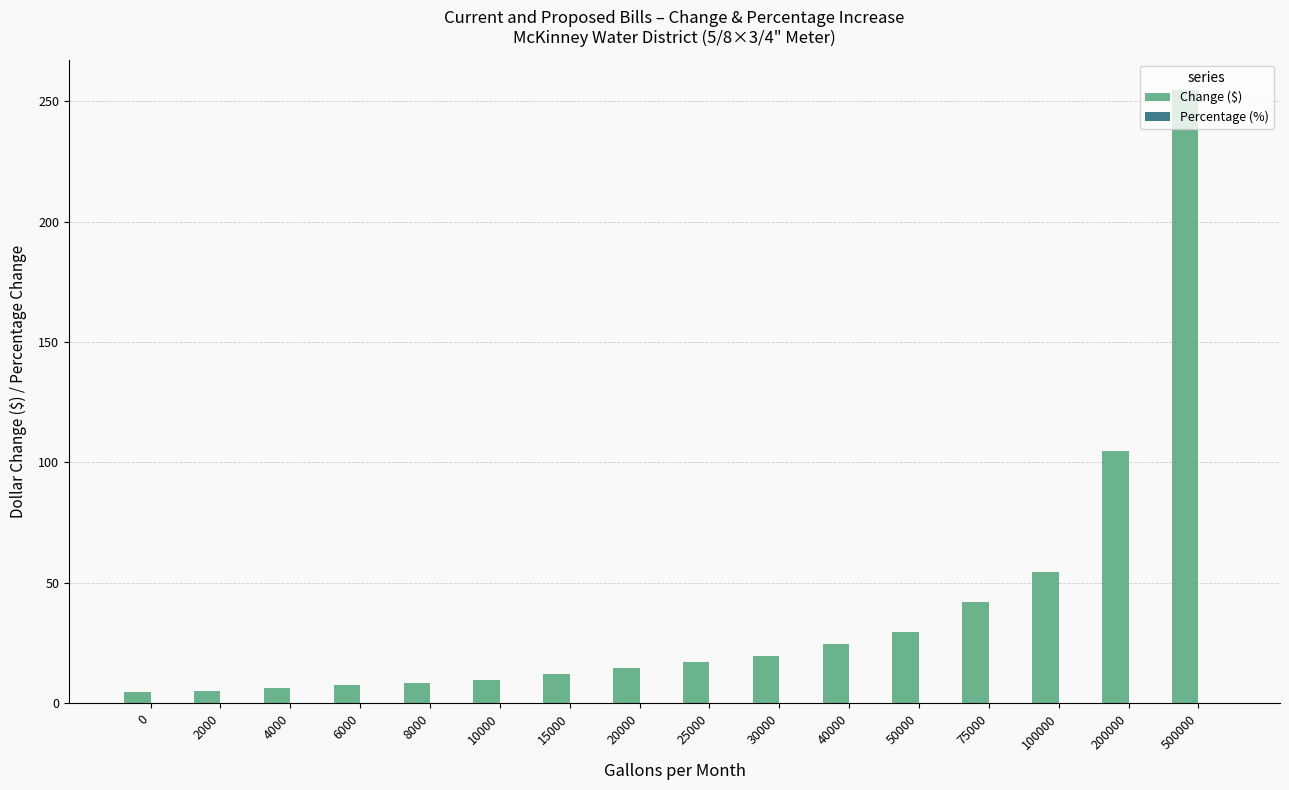

True or false: Change ($) has a value of 159.1 at 200000.

False